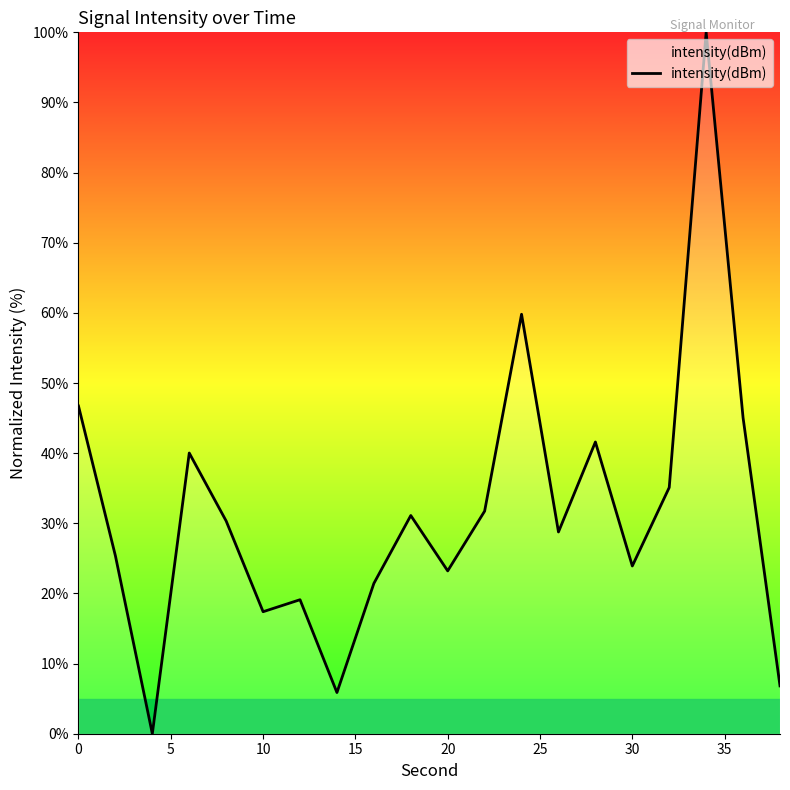

What is the maximum value shown in the chart?

100.0